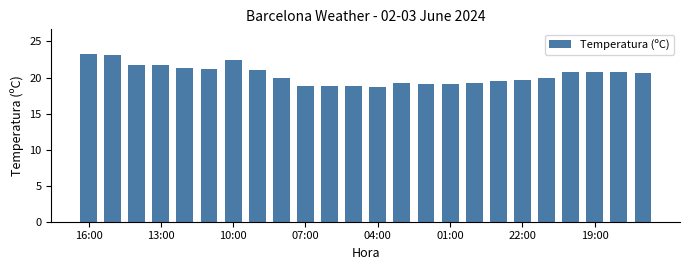

What is the average value?

20.4